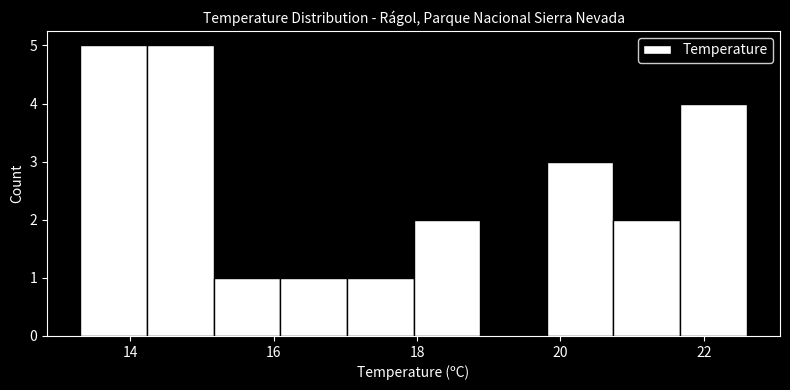

Reading left to right, transcribe this chart: for each bar, give the range it covers on the x-axis and its height. Neither the bar edges nor the heights are printed on the chart, so give them approximately, as read against the axes.

13.4 to 14.2: 5
14.2 to 15.2: 5
15.2 to 16.0: 1
16.0 to 17.0: 1
17.0 to 18.0: 1
18.0 to 18.8: 2
18.8 to 19.8: 0
19.8 to 20.8: 3
20.8 to 21.6: 2
21.6 to 22.6: 4